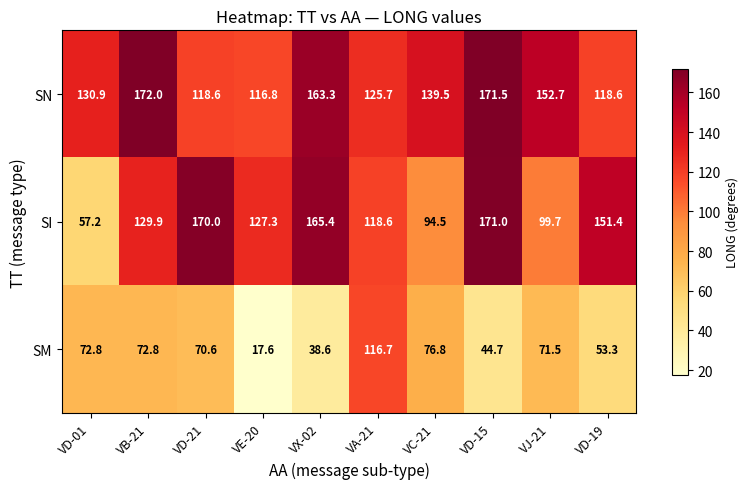

What is the difference between the highest and lowest values at VE-20?

109.7